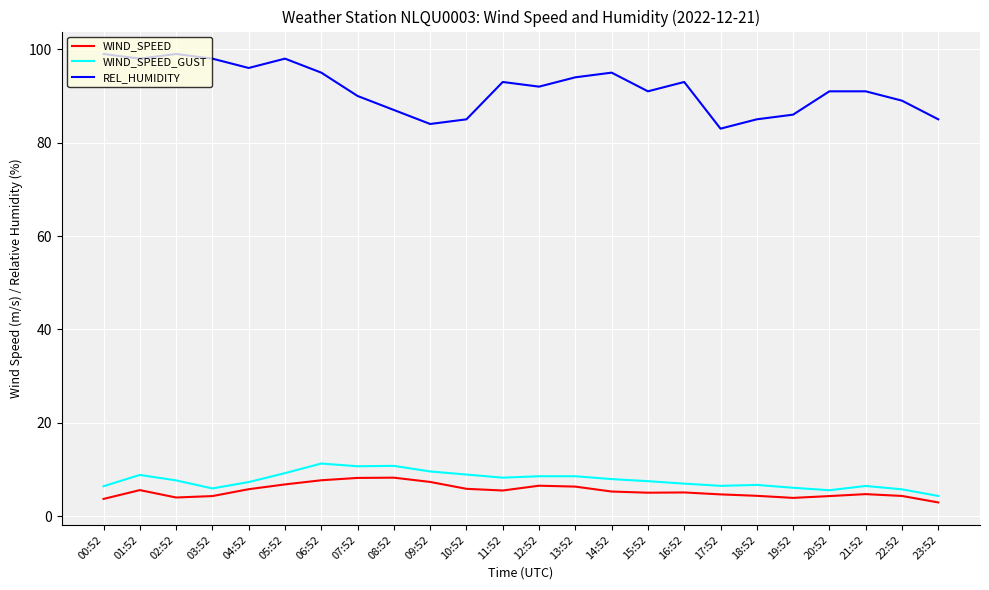

Is it true that WIND_SPEED_GUST equals 6.4 at 00:52?

True